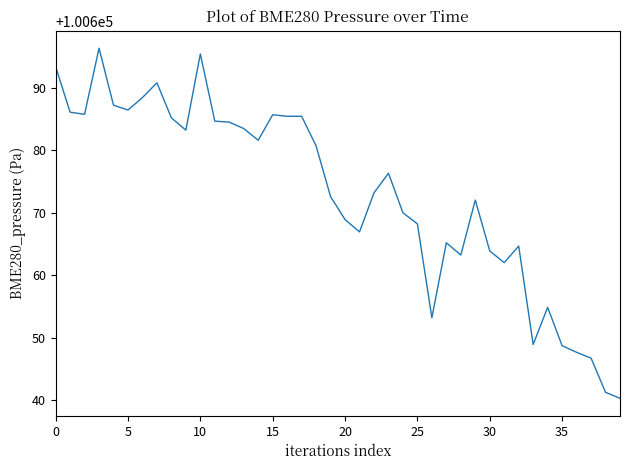

What is the sum of all values?

4026919.0